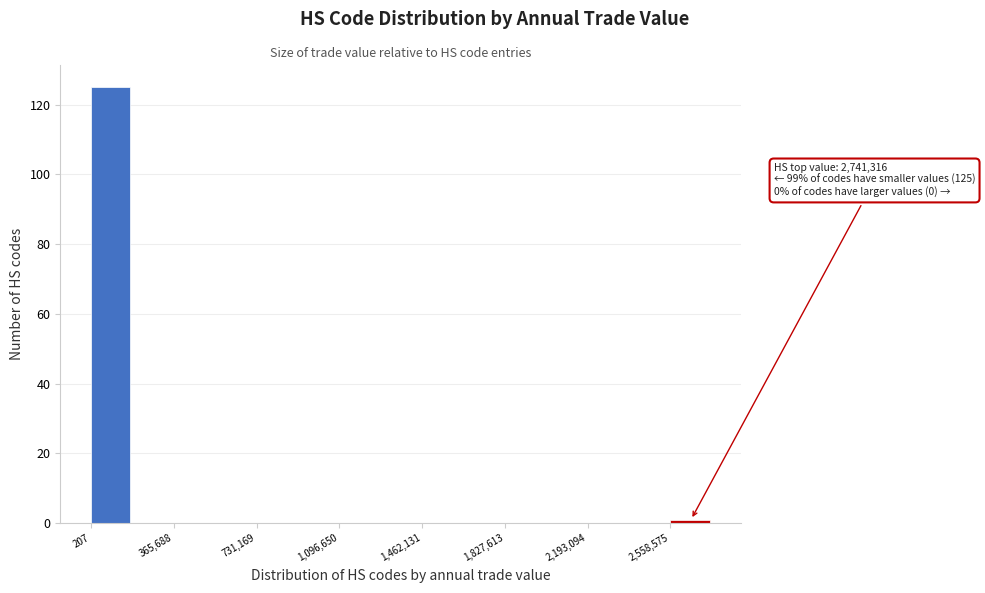

Around what value on the x-axis is the tallest bar? Give the approximate position of its centre, as read against the axis.

100000